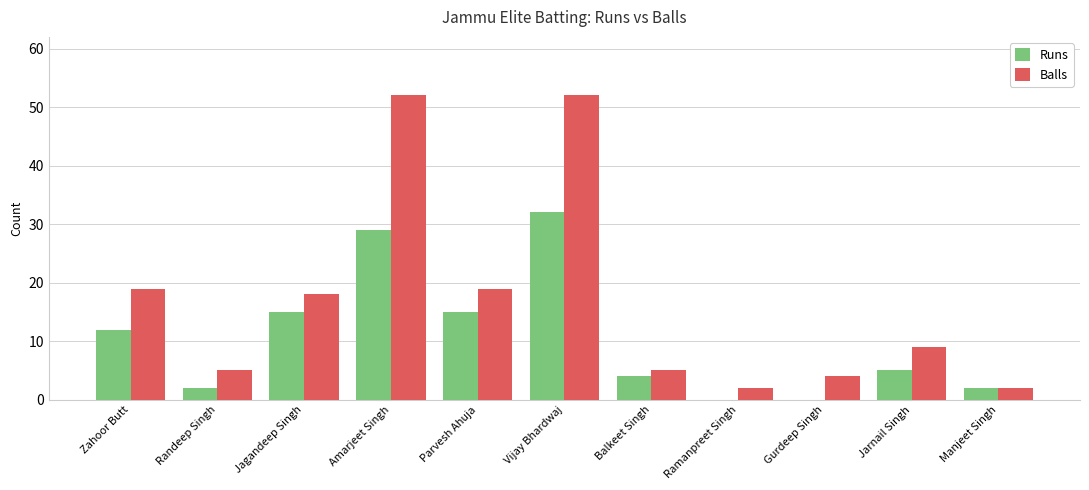

Reading left to right, transcribe all the data shown in this chart.

Runs: 12	2	15	29	15	32	4	0	0	5	2
Balls: 19	5	18	52	19	52	5	2	4	9	2